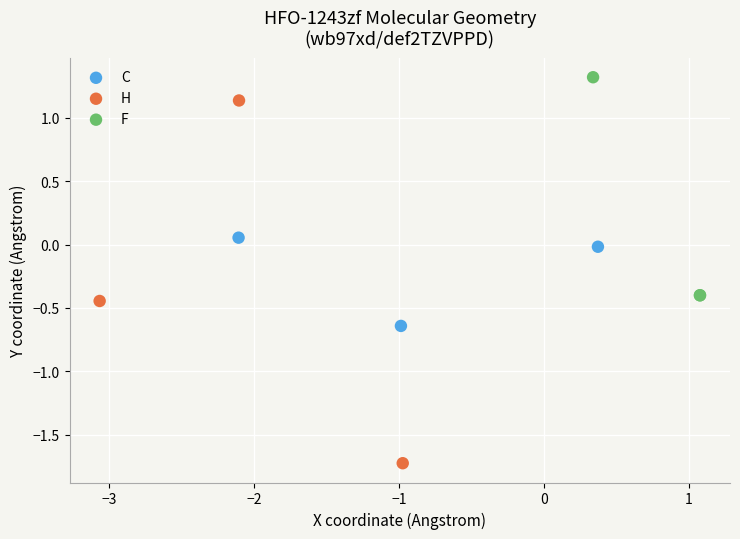

Which series reaches the maximum Y coordinate?

F